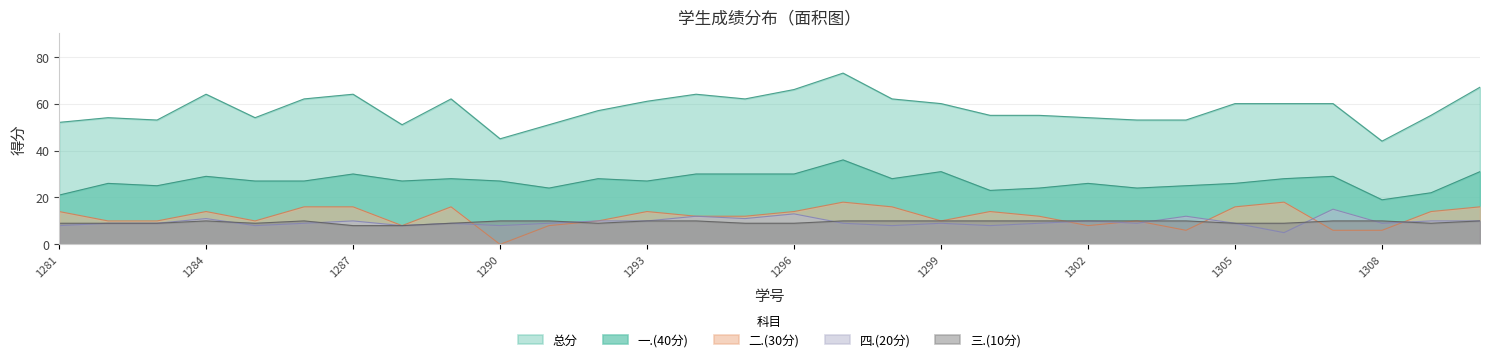

True or false: 三.(10分) and 总分 intersect in this chart.

False